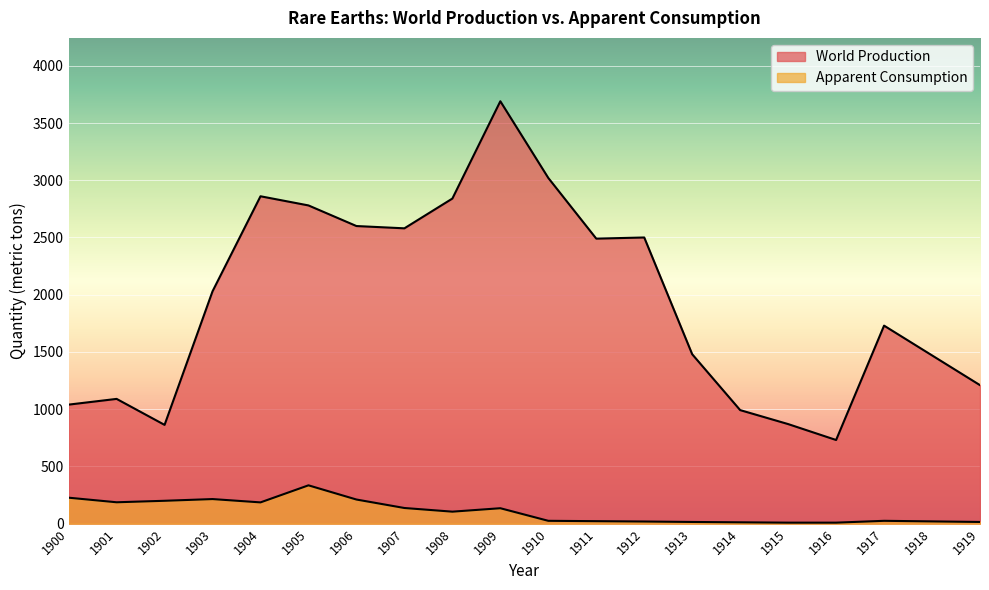

How many lines are shown in the chart?

2